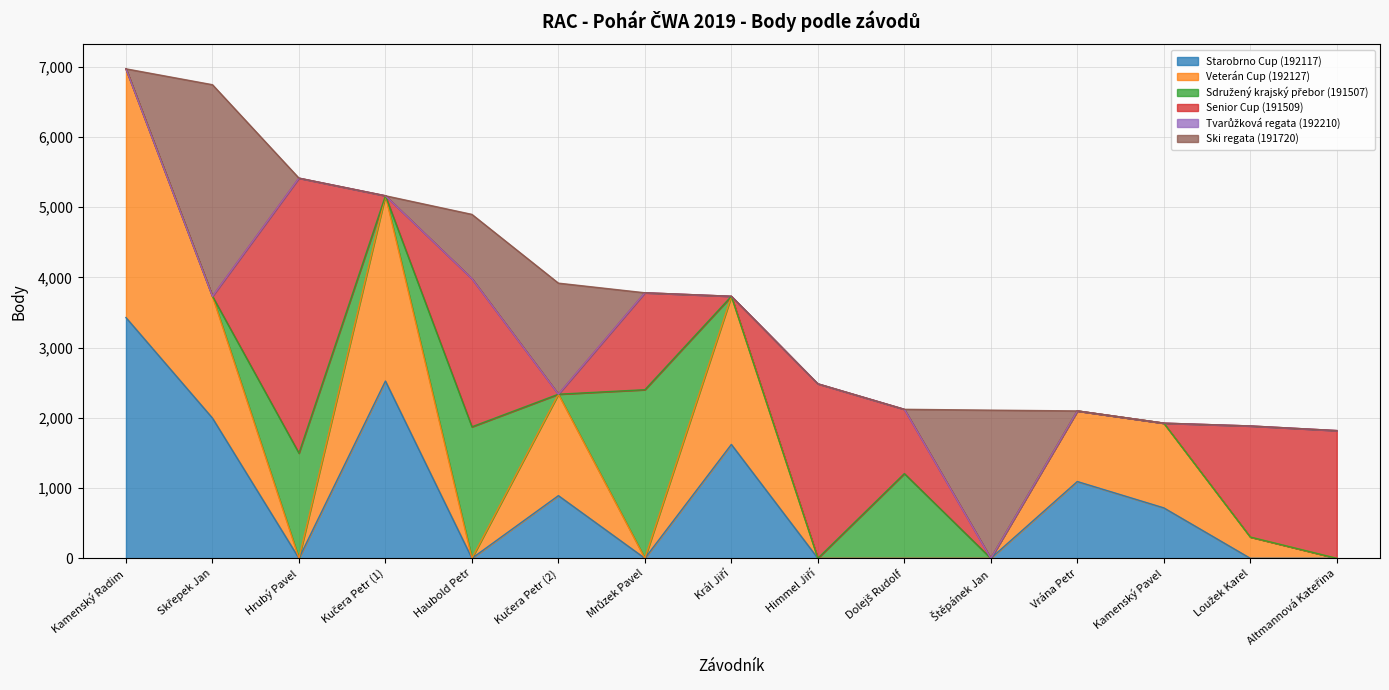

Which category has the highest value in the Veterán Cup (192127) series?

Kamenský Radim